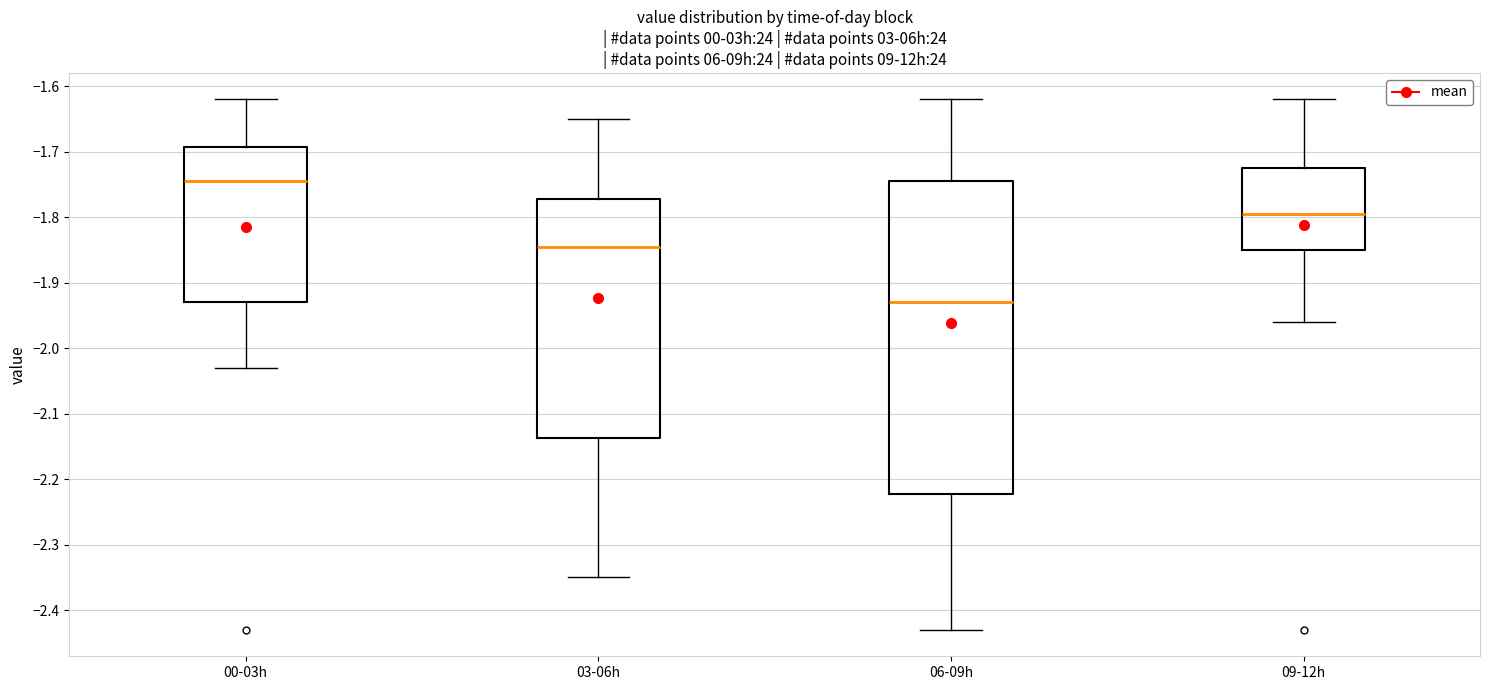

Reading left to right, transcribe this box plot: for each box, give where its median line is, the range the box spans, and where its two whiskers end, as read against the y-axis. The values are not printed on the chart, so give them approximately, as read against the axis.

00-03h: median -1.74, box -1.93 to -1.69, whiskers -2.03 to -1.62
03-06h: median -1.84, box -2.14 to -1.77, whiskers -2.35 to -1.65
06-09h: median -1.93, box -2.22 to -1.74, whiskers -2.43 to -1.62
09-12h: median -1.79, box -1.85 to -1.72, whiskers -1.96 to -1.62